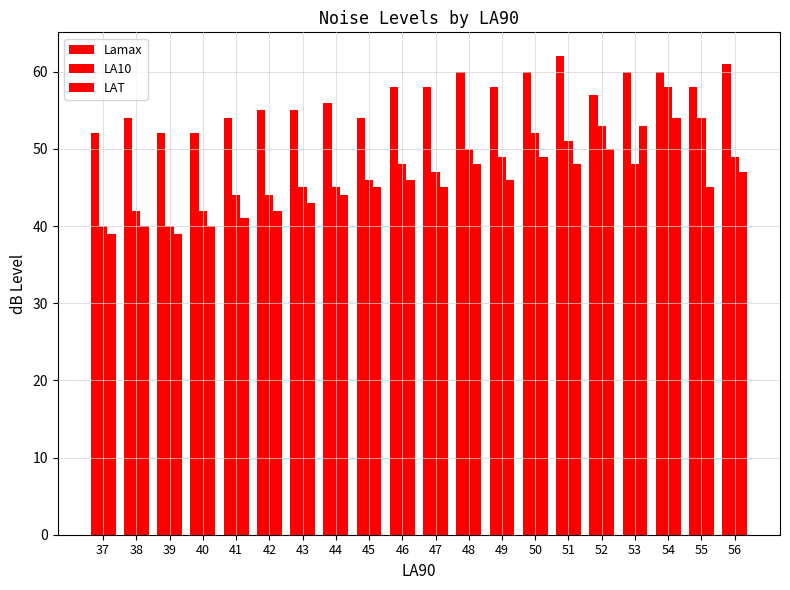

Where does the Lamax series first go above 58?

48